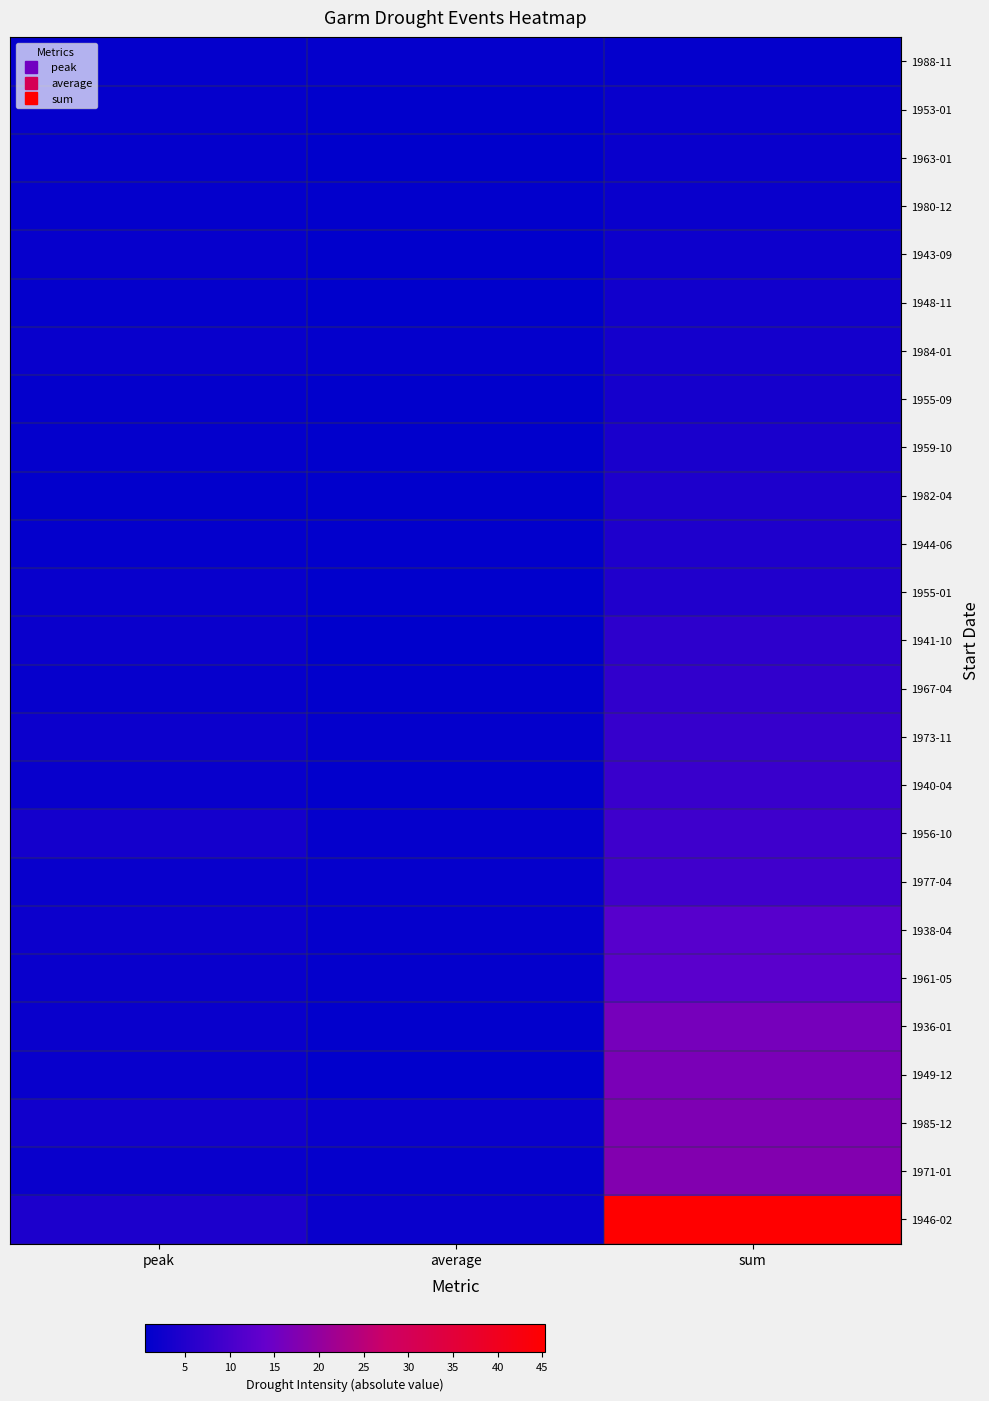

Reading right to left, what are all the values shown in this chart?

1988-11: sum=1.1	average=1.1	peak=1.1
1953-01: sum=1.7	average=0.8	peak=1.2
1963-01: sum=1.8	average=0.6	peak=1.1
1980-12: sum=1.9	average=0.9	peak=1.2
1943-09: sum=2.3	average=0.8	peak=1.5
1948-11: sum=2.8	average=0.6	peak=1.1
1984-01: sum=3.3	average=1.1	peak=1.6
1955-09: sum=3.4	average=0.7	peak=1.2
1959-10: sum=3.8	average=0.8	peak=1.2
1982-04: sum=4.5	average=0.8	peak=1.0
1944-06: sum=4.7	average=0.9	peak=1.2
1955-01: sum=4.8	average=0.8	peak=1.6
1941-10: sum=6.6	average=0.5	peak=1.9
1967-04: sum=7.0	average=1.0	peak=1.4
1973-11: sum=7.7	average=1.1	peak=2.2
1940-04: sum=8.1	average=1.0	peak=1.6
1956-10: sum=8.8	average=1.2	peak=3.2
1977-04: sum=9.0	average=1.3	peak=1.7
1938-04: sum=12.2	average=1.4	peak=2.1
1961-05: sum=12.5	average=1.1	peak=1.7
1936-01: sum=16.2	average=0.9	peak=1.8
1949-12: sum=16.7	average=0.8	peak=1.6
1985-12: sum=17.3	average=1.7	peak=2.9
1971-01: sum=17.7	average=1.3	peak=1.9
1946-02: sum=45.3	average=1.7	peak=4.2